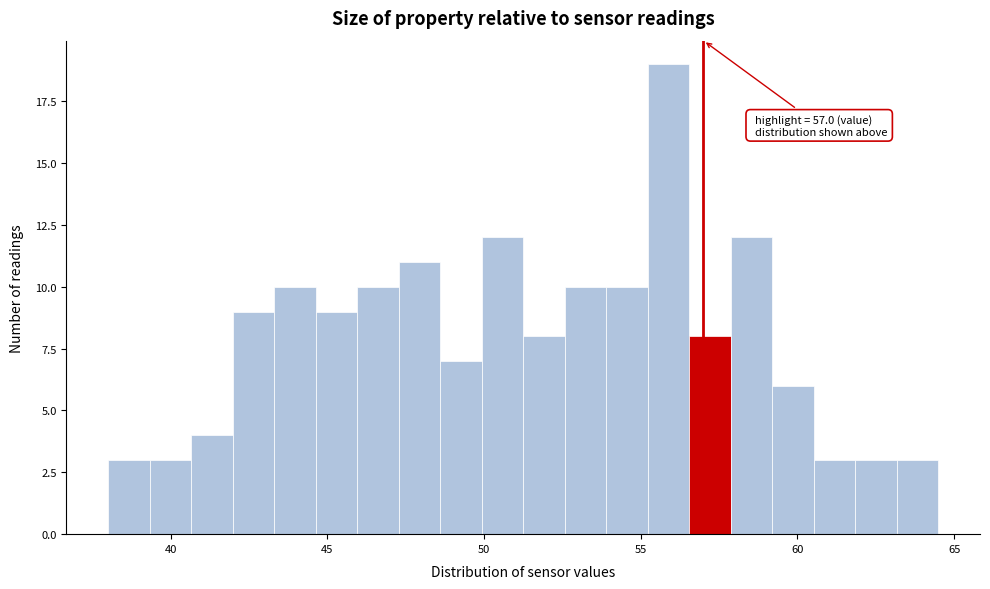

Around what value on the x-axis is the tallest bar? Give the approximate position of its centre, as read against the axis.

56.0